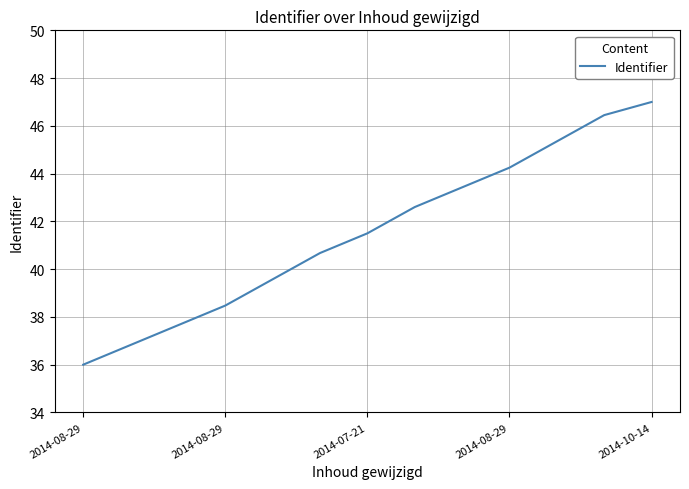

What is the difference between the maximum and minimum values?

11.0